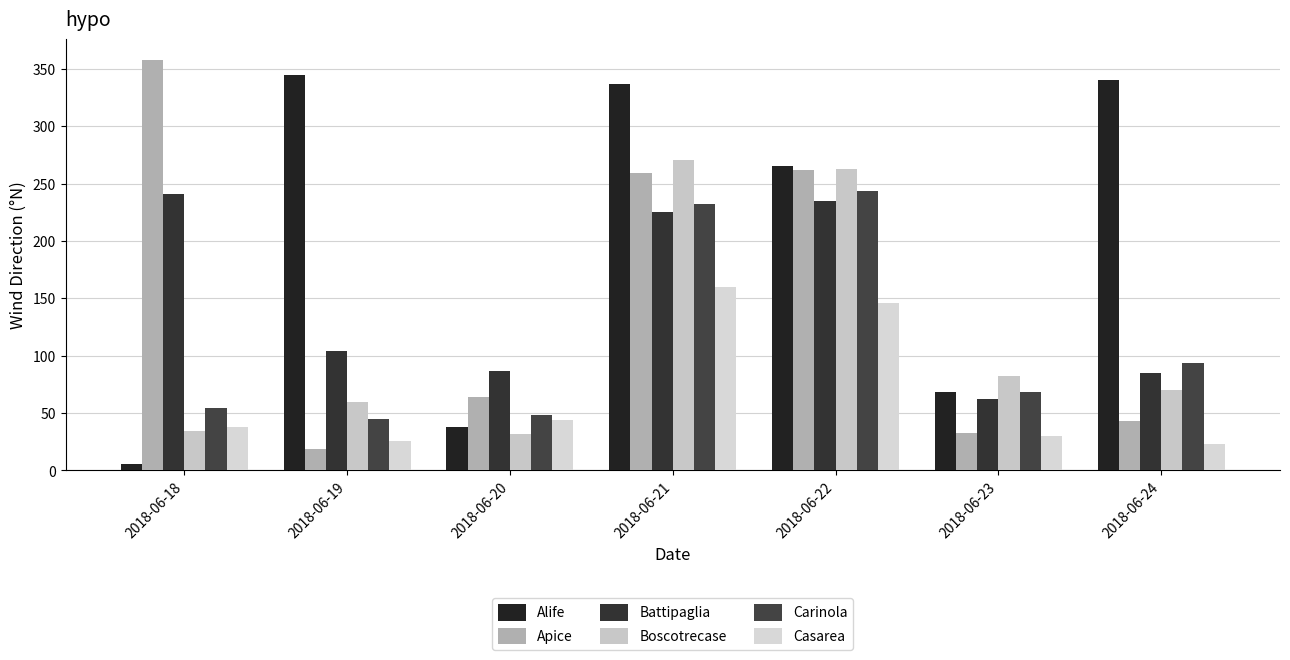

Is it true that Casarea equals 36 at 2018-06-19?

False